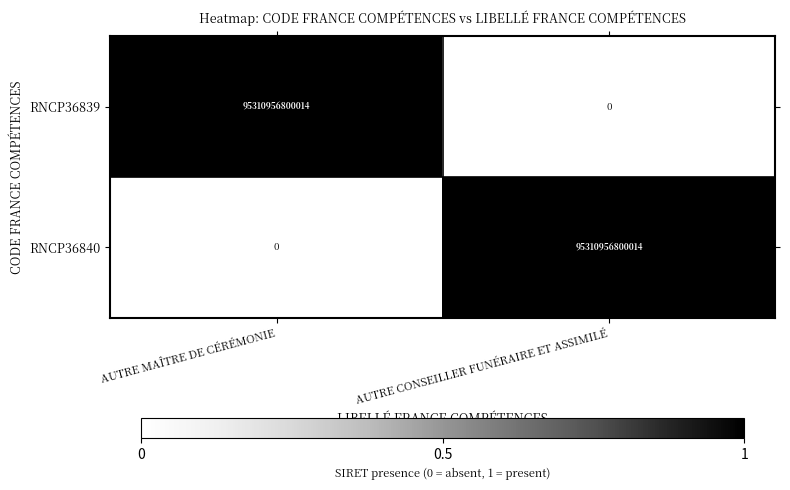

Is the value of RNCP36840 at AUTRE MAÎTRE DE CÉRÉMONIE greater than the value of RNCP36839 at AUTRE MAÎTRE DE CÉRÉMONIE?

No